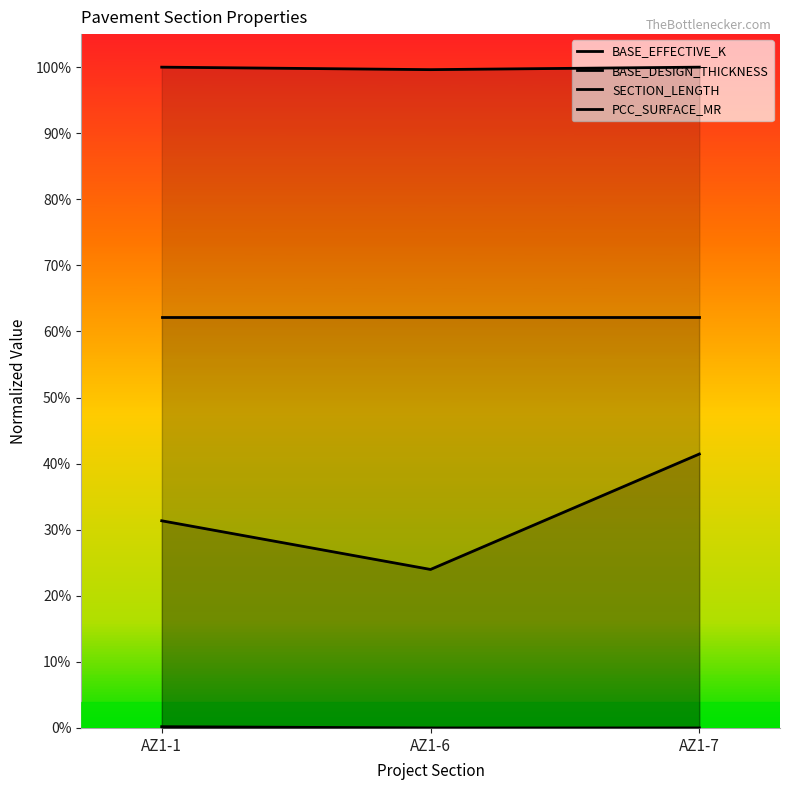

What is the maximum value shown in the chart?

1.0